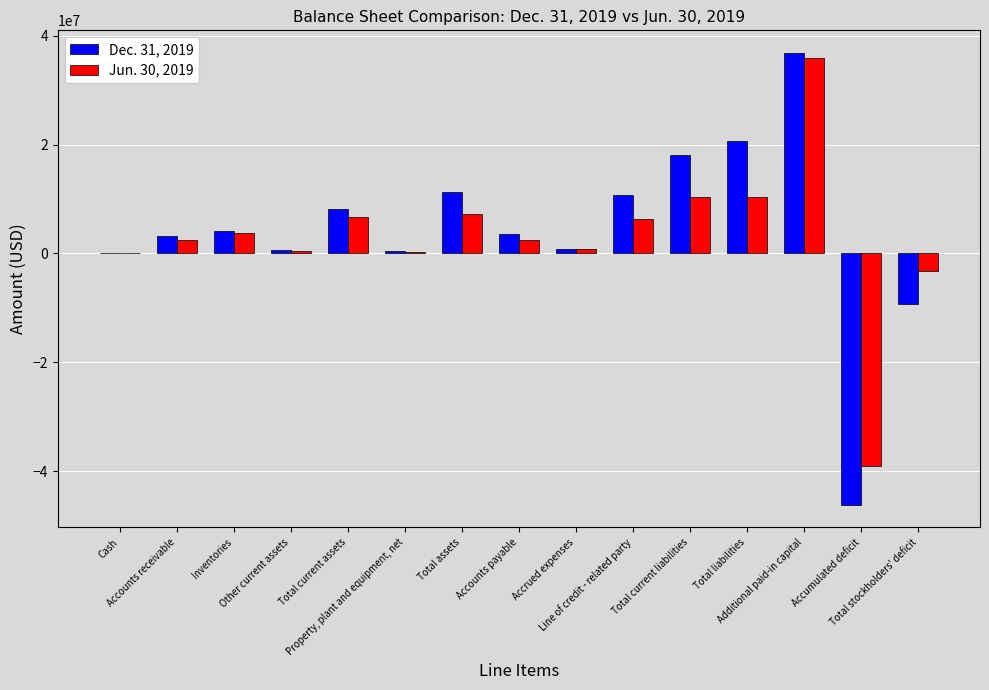

What is the approximate value of Jun. 30, 2019 at Total liabilities, to the nearest 50?

10375000